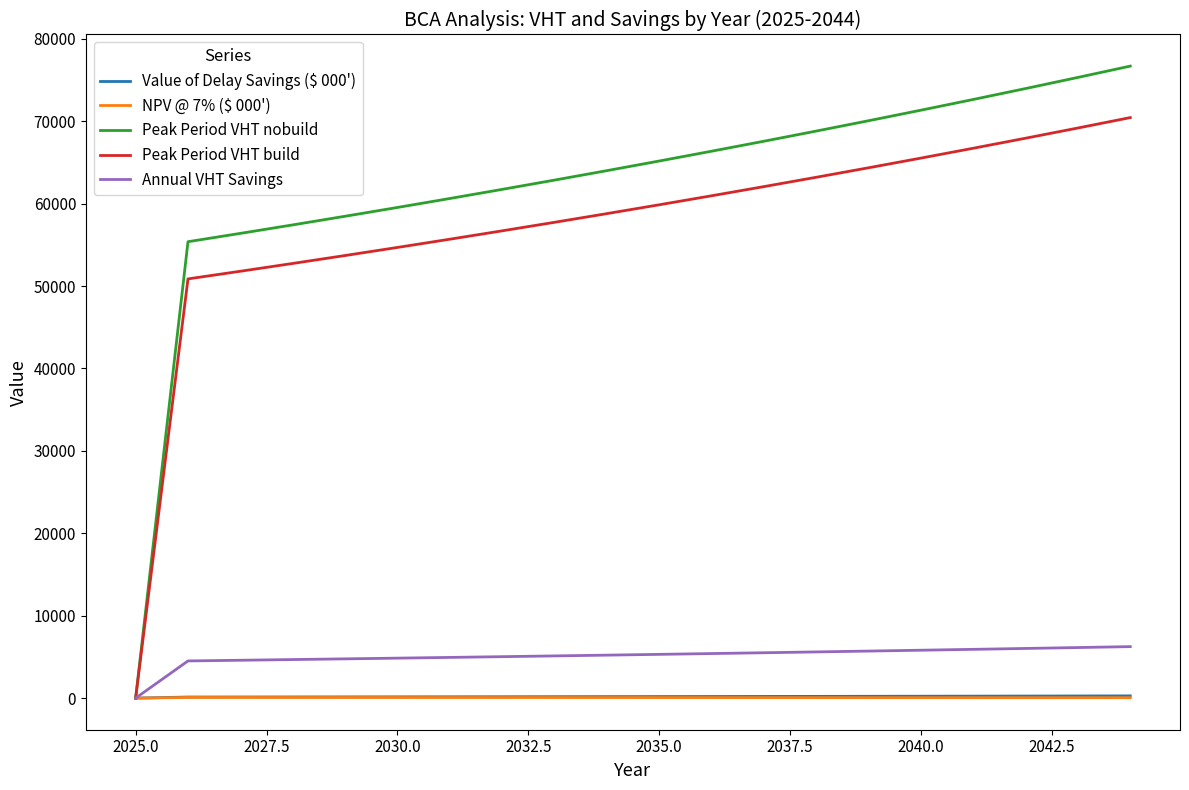

What is the greatest value displayed?

76685.2